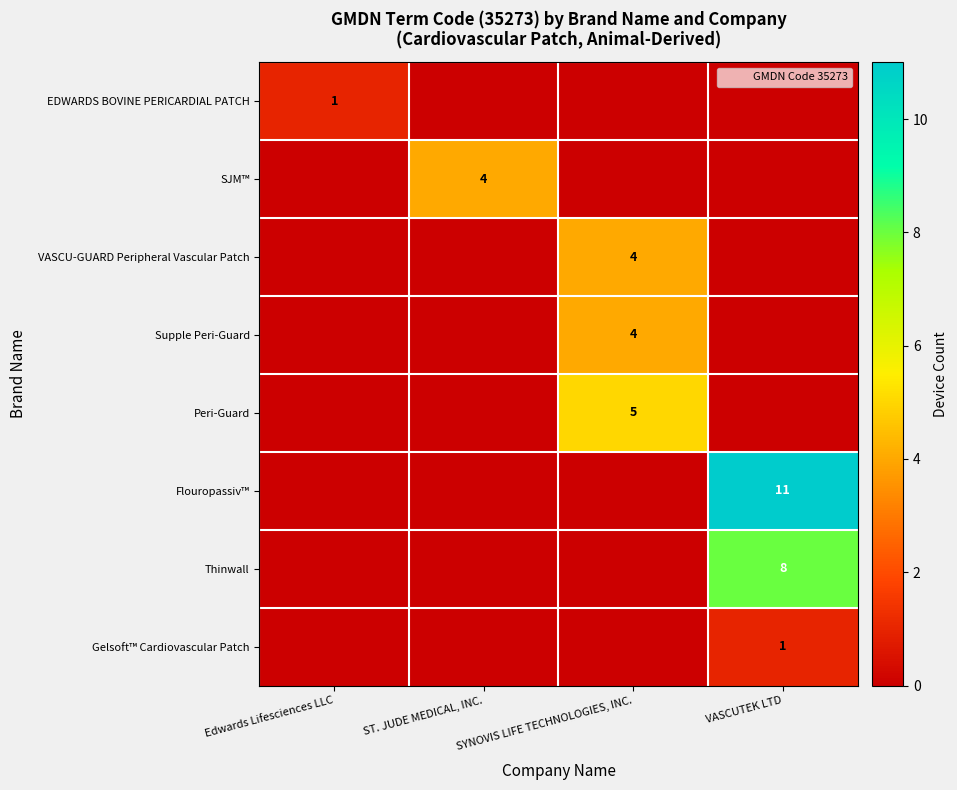

What is the difference between the maximum and minimum values in the EDWARDS BOVINE PERICARDIAL PATCH series?

1